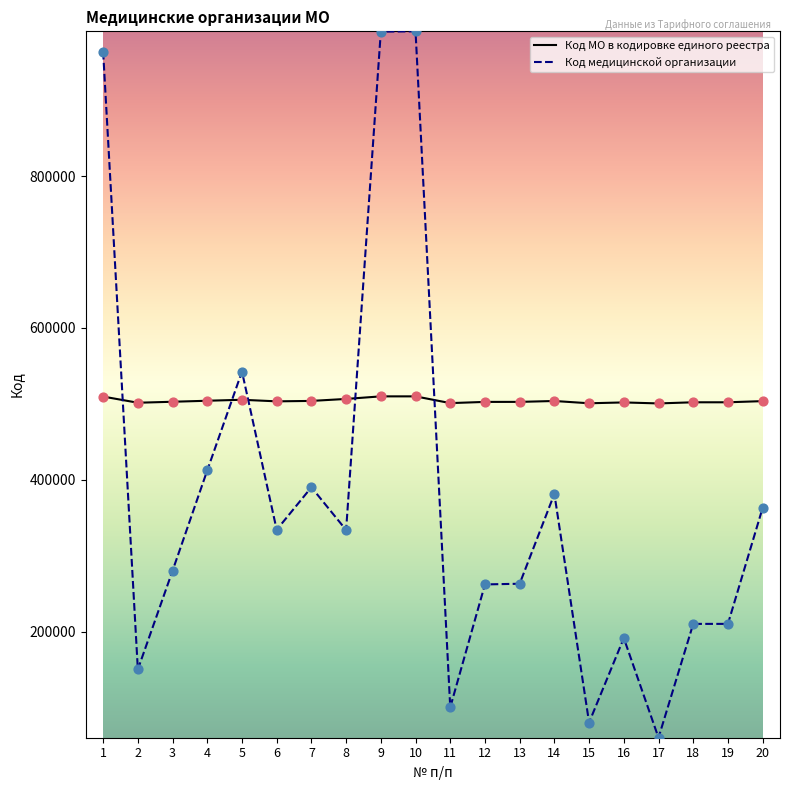

Which series has the largest range (max minus min)?

Код медицинской организации